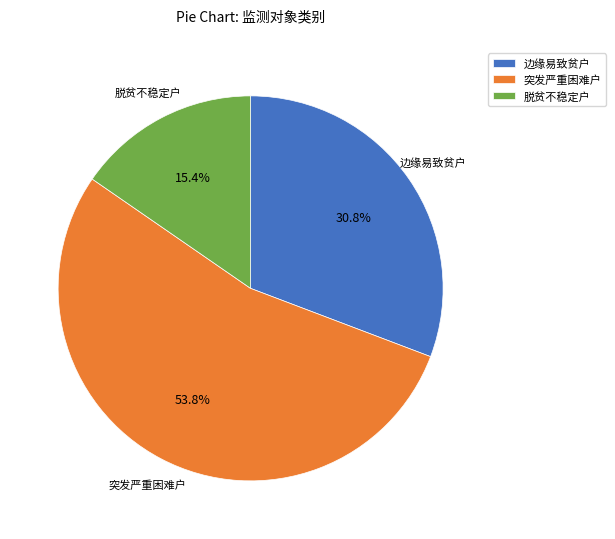

Which category accounts for the majority?

突发严重困难户